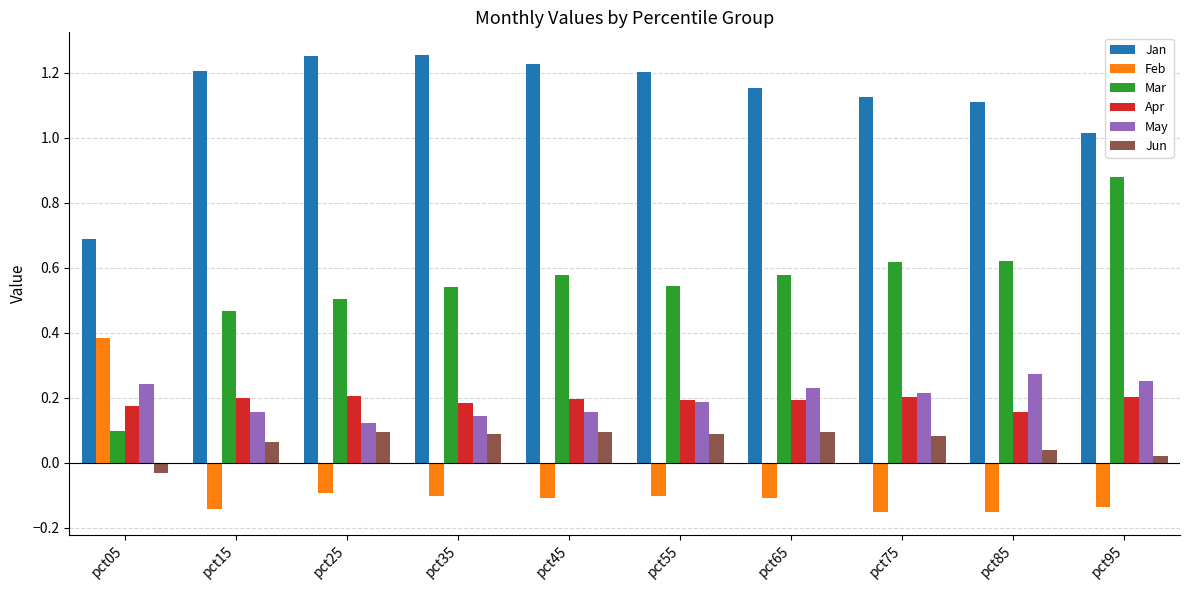

Does the chart contain stacked bars?

No